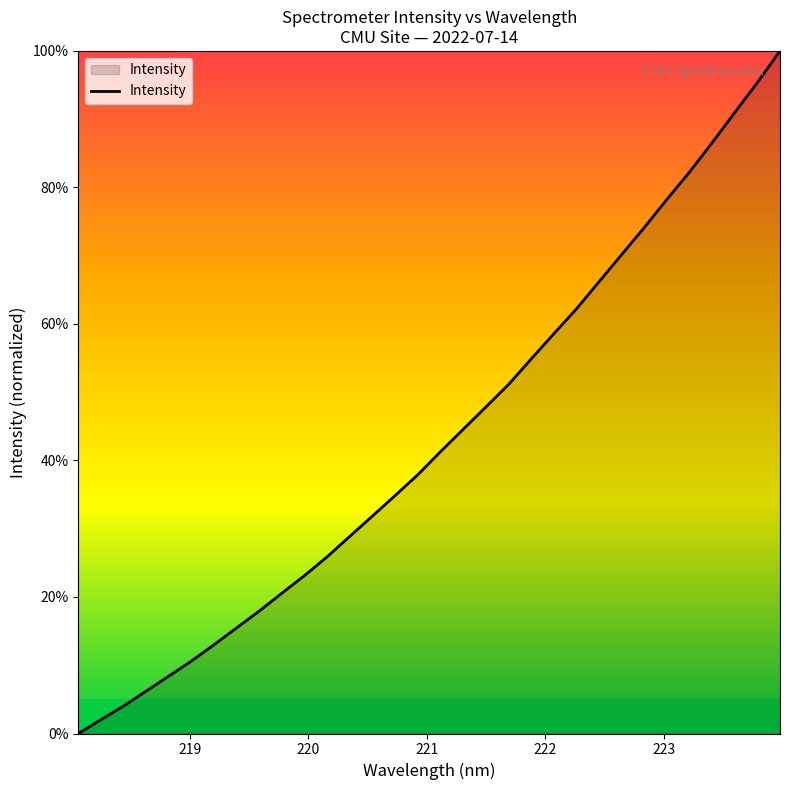

What is the greatest value displayed?

100.0